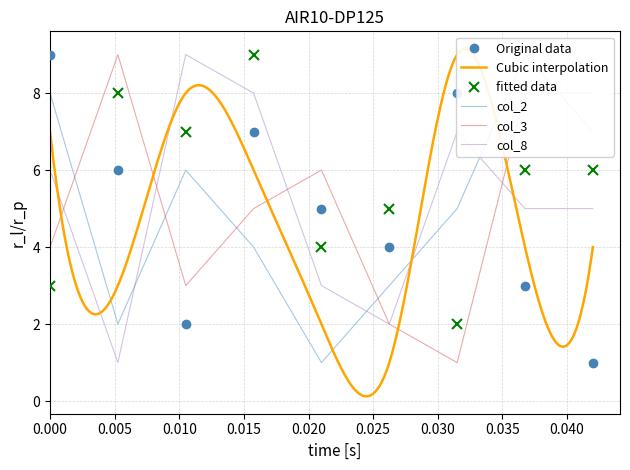

How many intersections are there between Original data and fitted data?

5